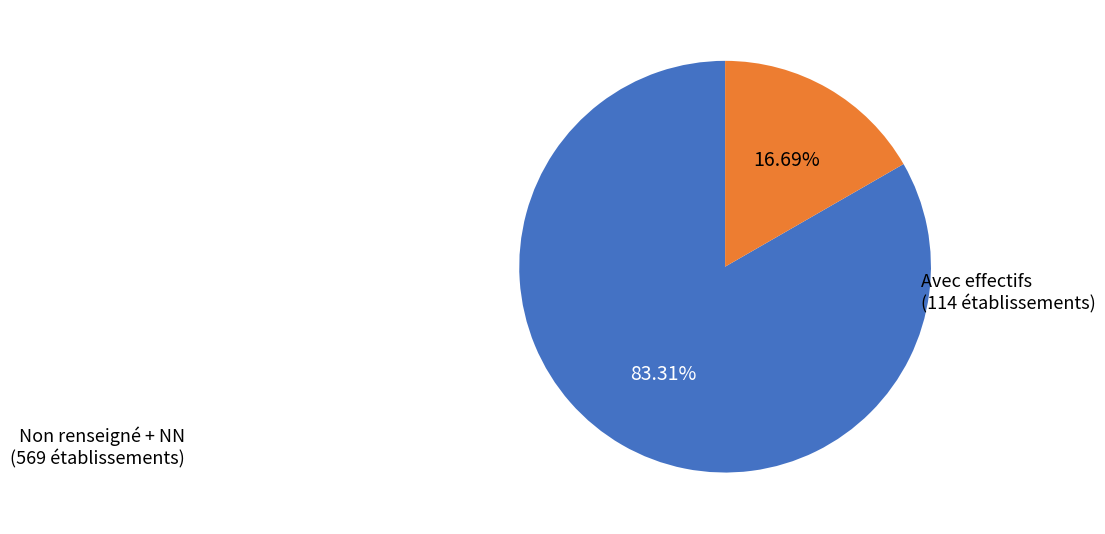

Is there any slice that represents more than half of the pie?

Yes